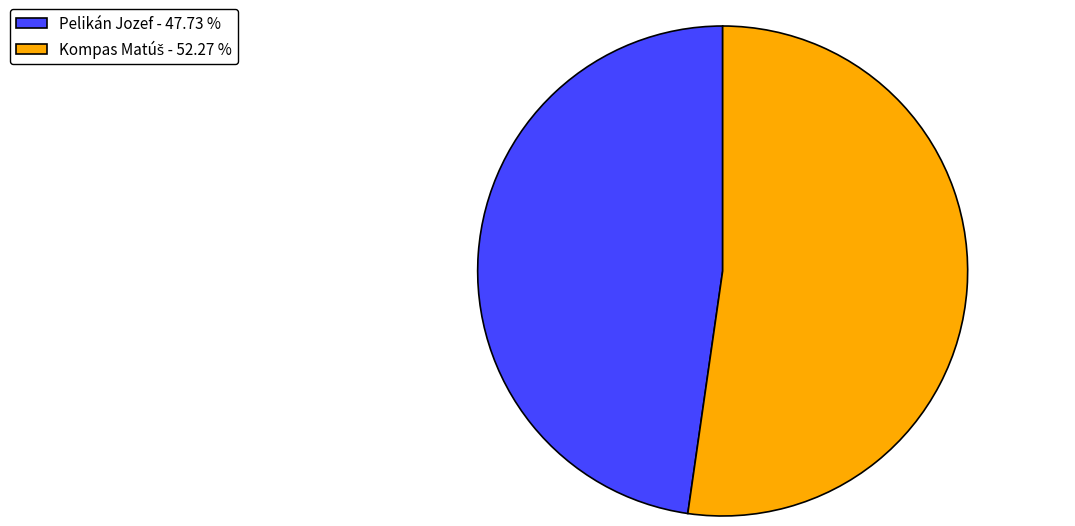

How many segments does this pie chart have?

2